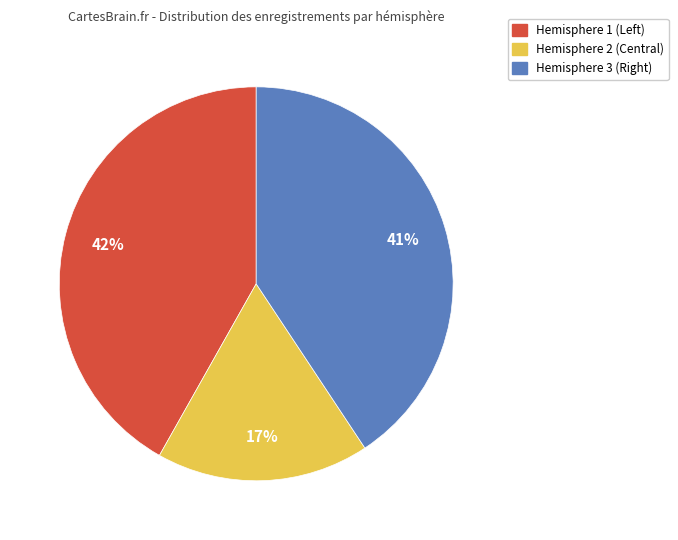

What percentage is the Hemisphere 2 (Central) slice, to the nearest percent?

17%